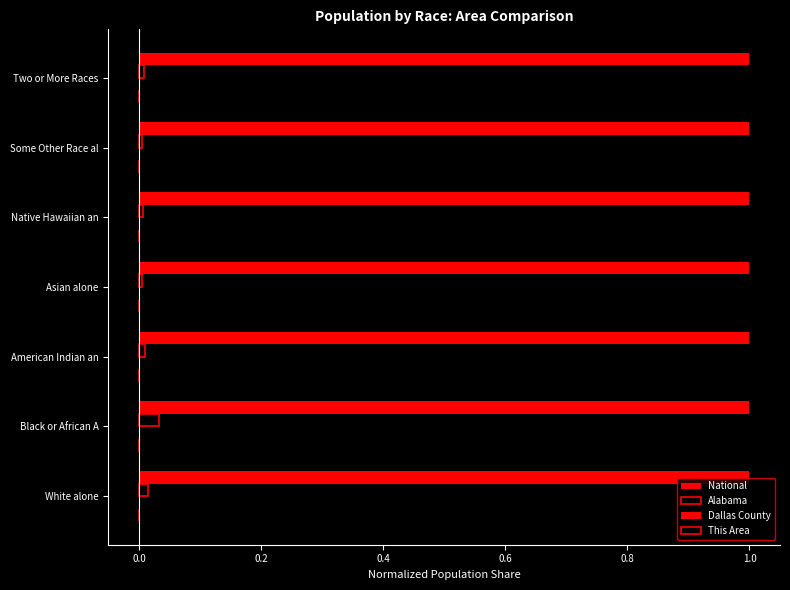

At how many categories does at least one series exceed 0?

7